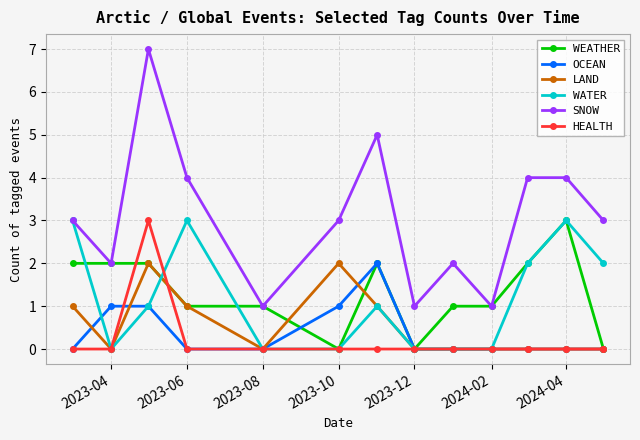

Which series has the largest total across all categories?

SNOW